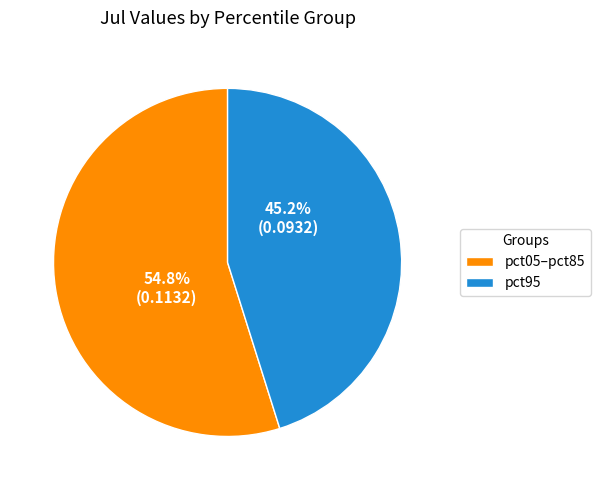

Rank the categories by value from lowest to highest.

pct95, pct05–pct85